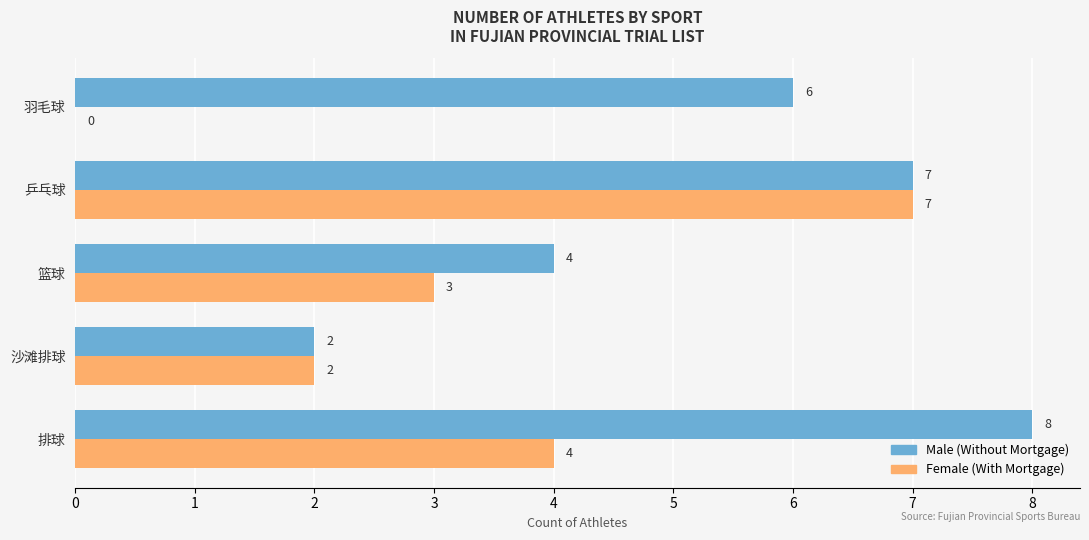

At which category does the chart reach its peak across all series?

排球